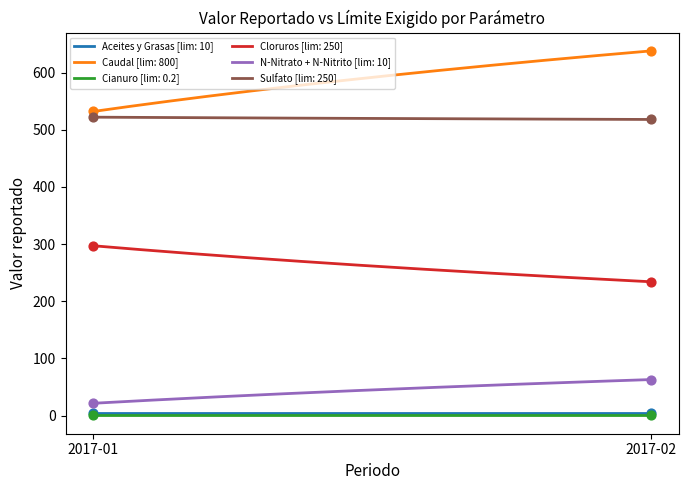

Which series has the largest total across all categories?

Caudal [lim: 800]